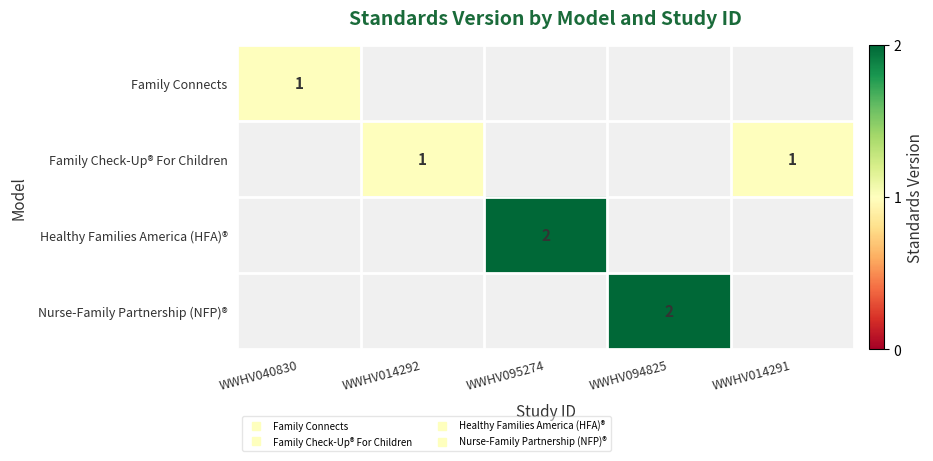

What value does the Family Check-Up® For Children series have at WWHV014292?

1.0